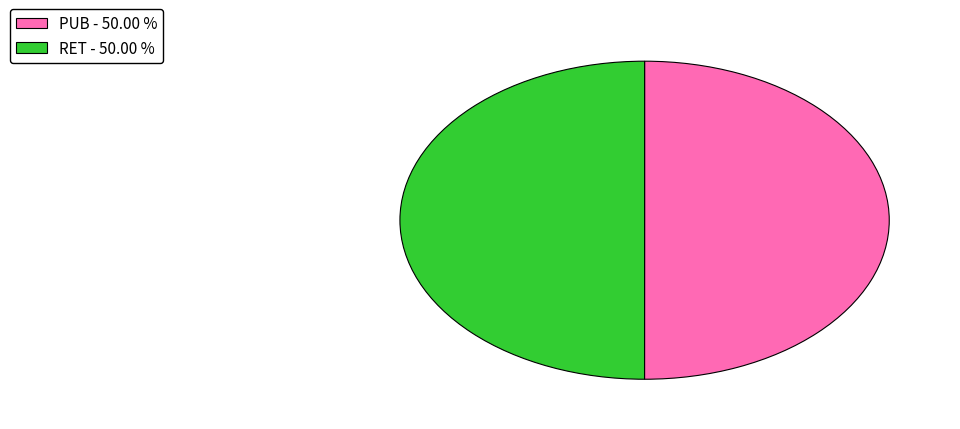

Approximately how many times larger is the value at RET - 50.00 % compared to PUB - 50.00 %?

1.0